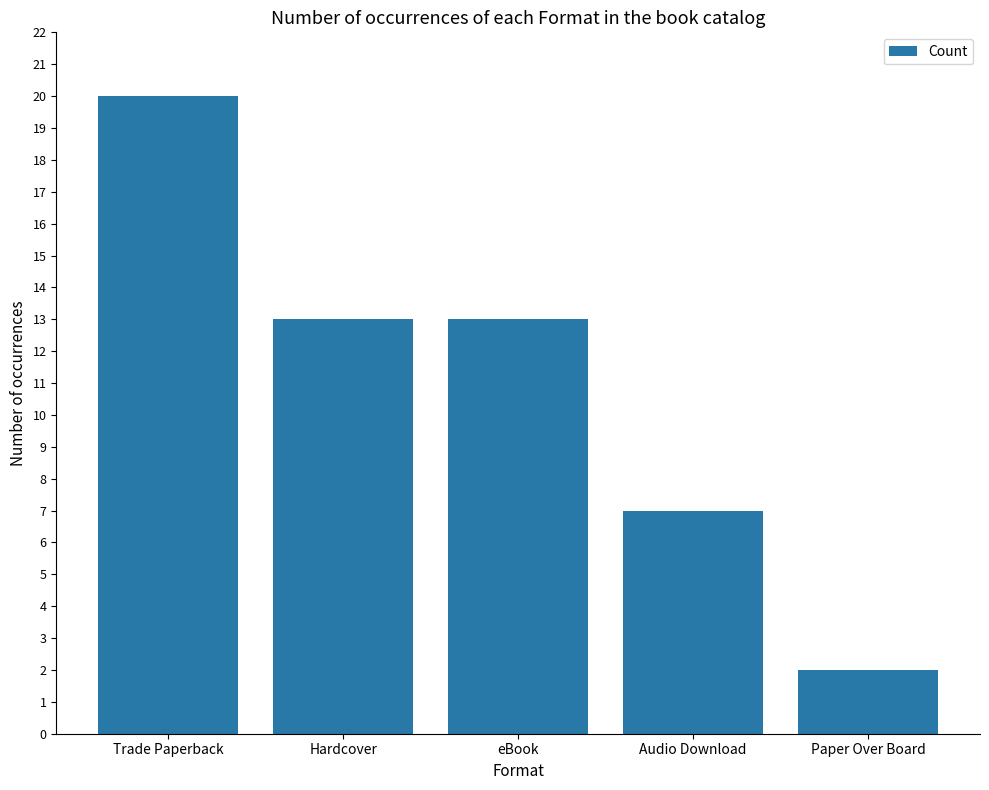

Count the number of categories in the chart.

5